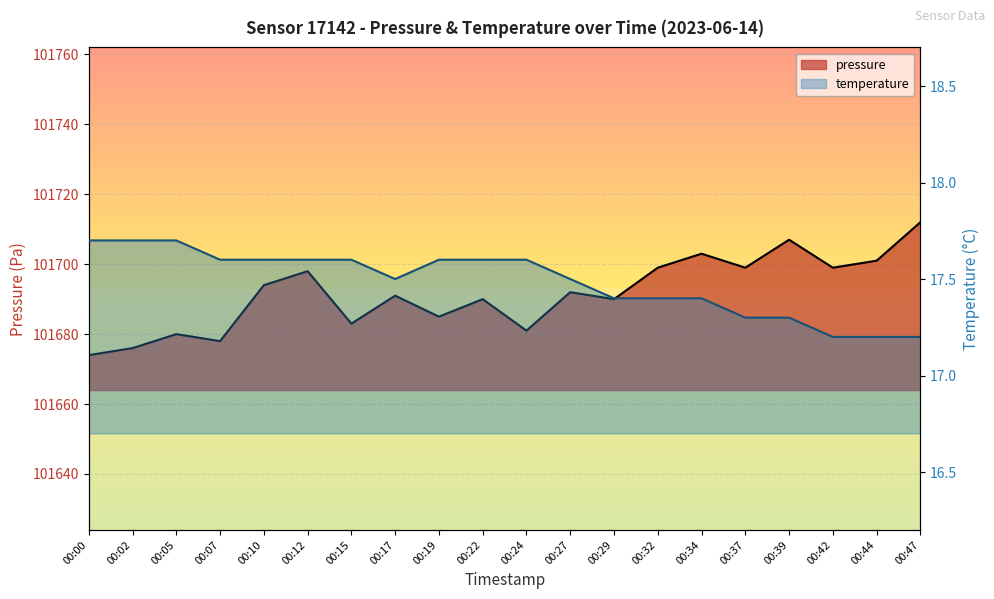

True or false: pressure and temperature intersect in this chart.

False